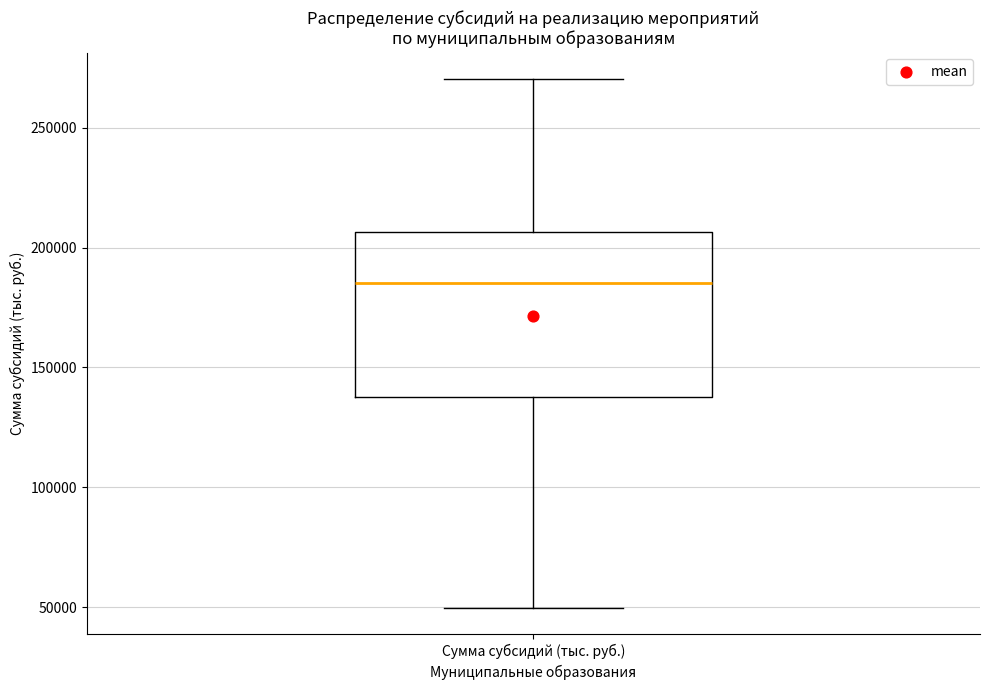

Transcribe this box plot: give where the median line is, the range the box spans, and where the two whiskers end, as read against the y-axis. The values are not printed on the chart, so give them approximately, as read against the axis.

median 185000, box 140000 to 205000, whiskers 50000 to 270000